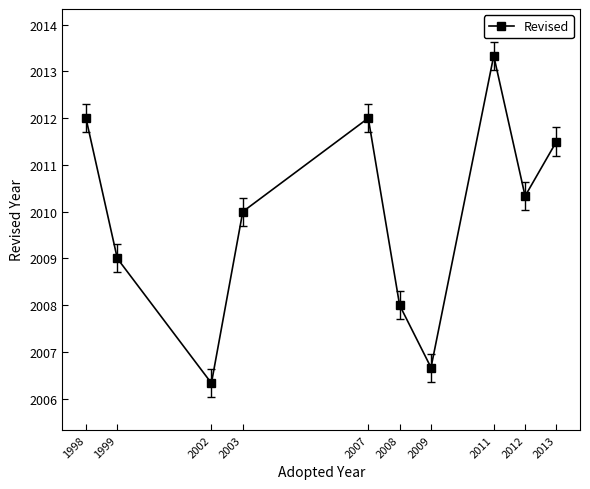

Reading left to right, list all the values displayed in this chart.

2012.0	2009.0	2006.3	2010.0	2012.0	2008.0	2006.7	2013.3	2010.3	2011.5